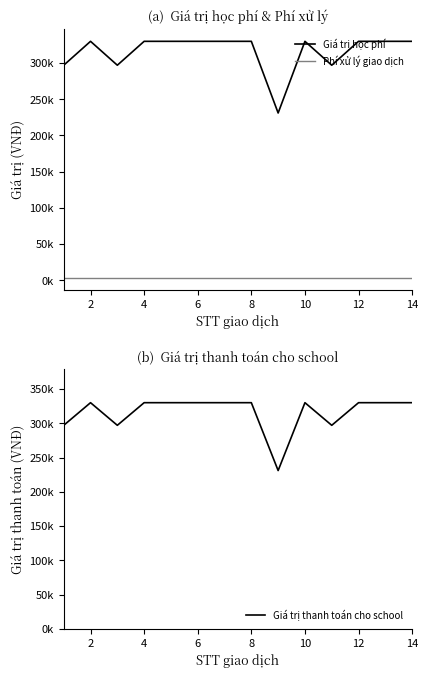

True or false: Giá trị học phí and Giá trị thanh toán cho school intersect in this chart.

False